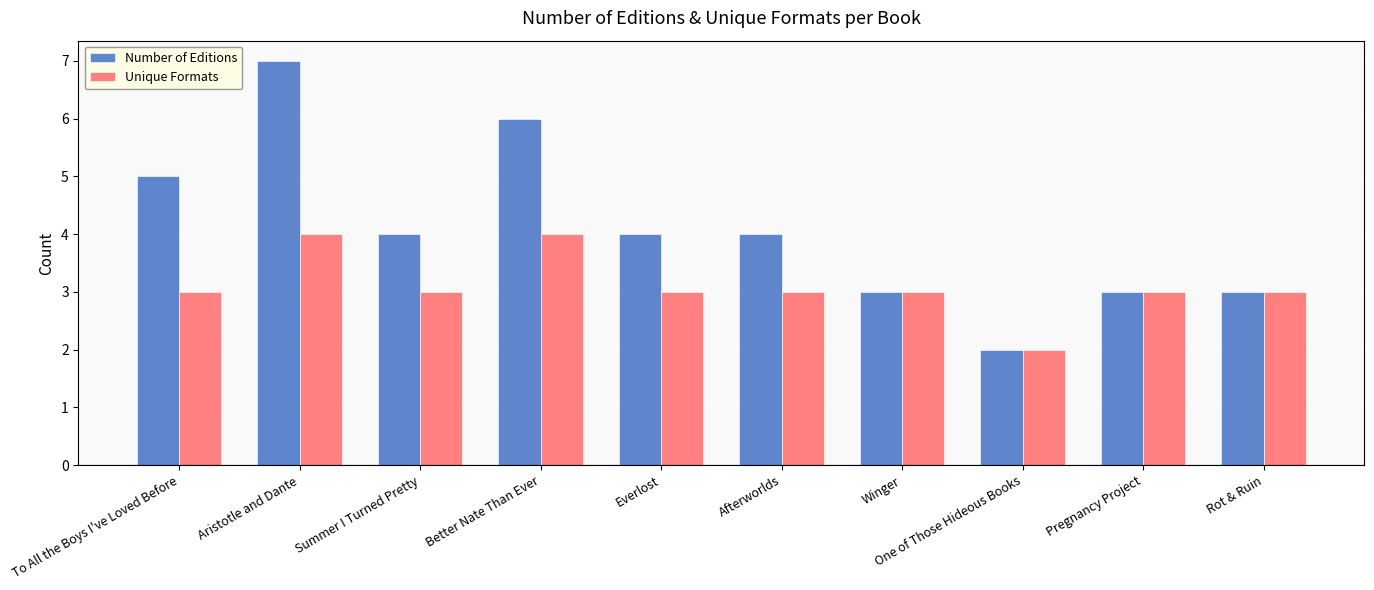

What value does the Unique Formats series have at Better Nate Than Ever?

4